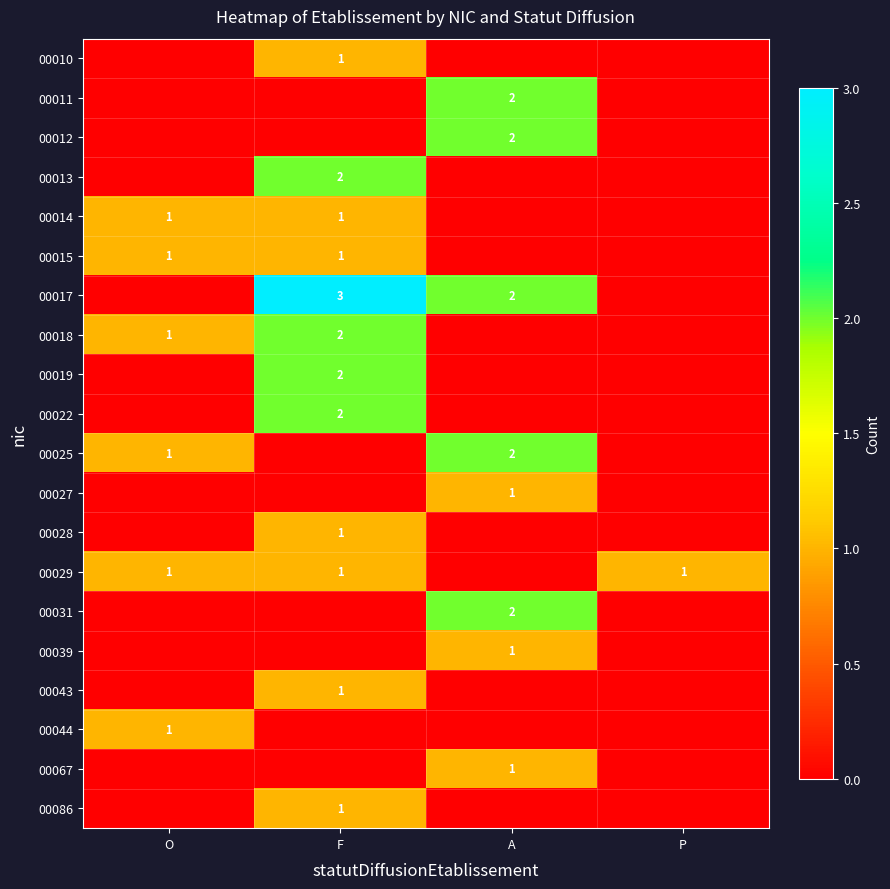

The value of 00018 at F is 1. True or false?

False